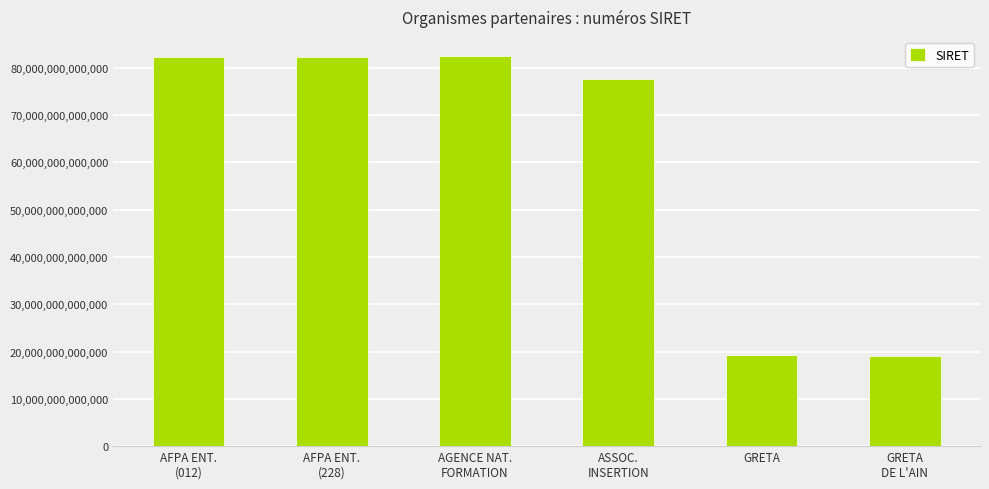

The chart shows a value of 10972388007231 at GRETA. True or false?

False